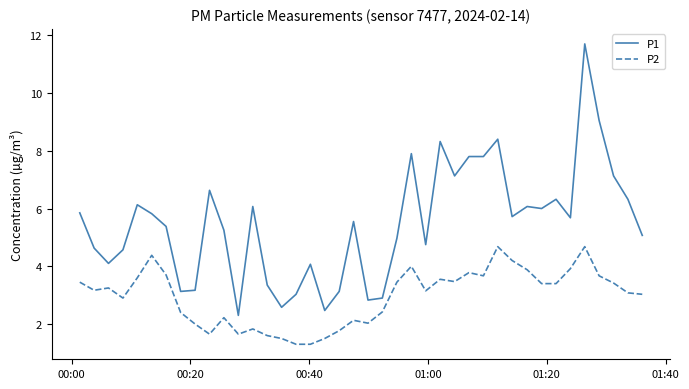

What is the maximum value shown in the chart?

11.7